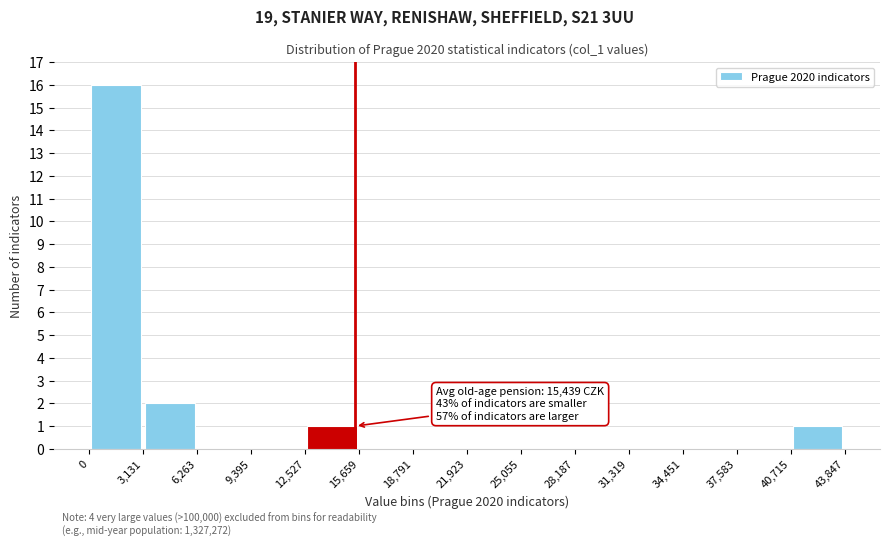

Which range on the x-axis has the tallest bar?

0 to 3,131